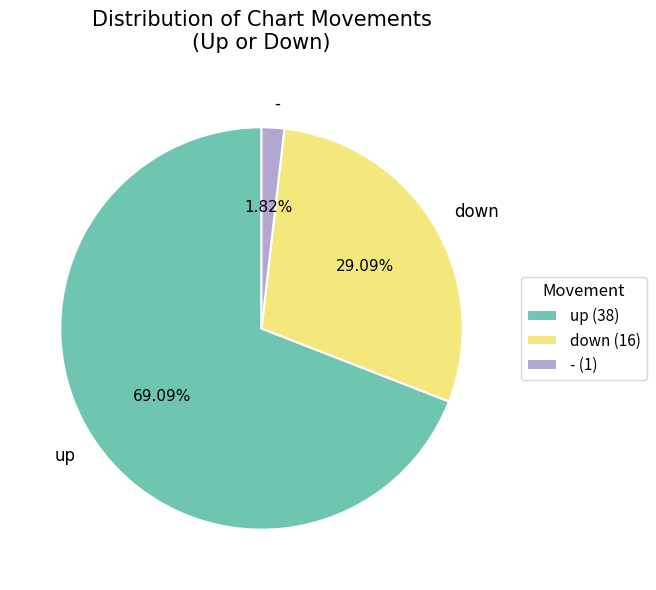

Which slice represents more than half of the pie?

up